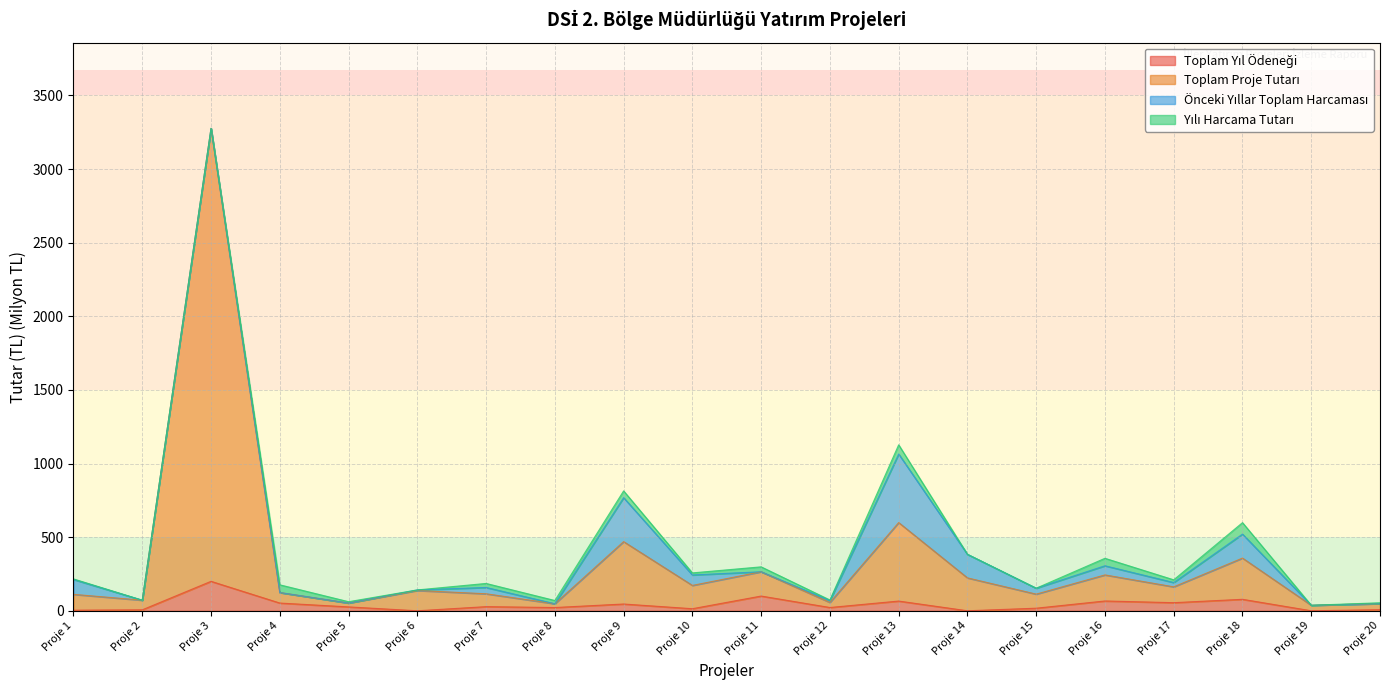

What is the total value across all series at Proje 3?

3276.1